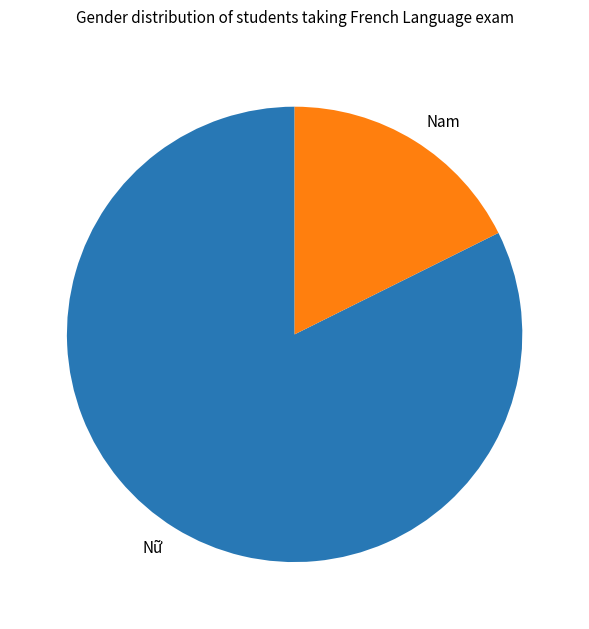

True or false: Nam accounts for 32% of the total.

False